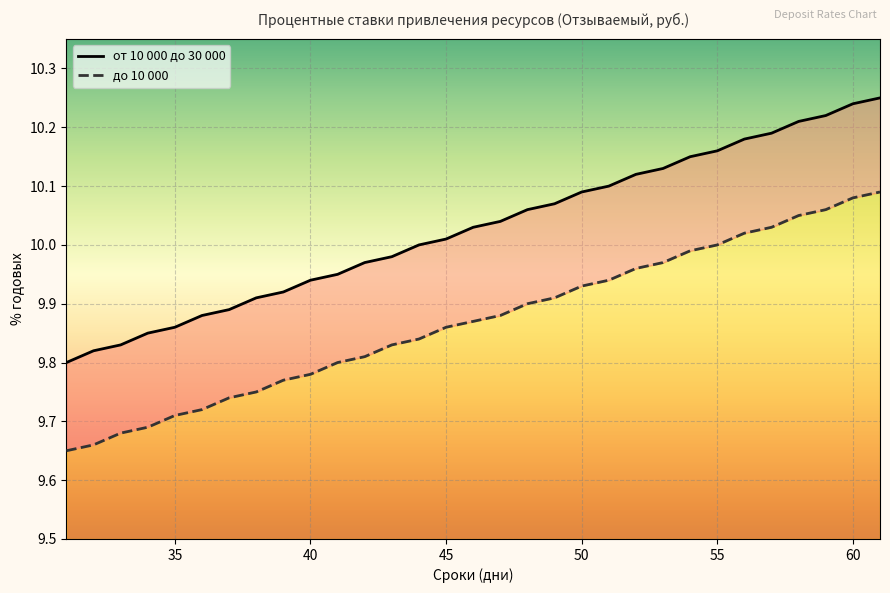

Reading left to right, what are all the values shown in this chart?

от 10 000 до 30 000: 9.8	9.8	9.8	9.8	9.9	9.9	9.9	9.9	9.9	9.9	9.9	10.0	10.0	10.0	10.0	10.0	10.0	10.1	10.1	10.1	10.1	10.1	10.1	10.2	10.2	10.2	10.2	10.2	10.2	10.2	10.2
до 10 000: 9.7	9.7	9.7	9.7	9.7	9.7	9.7	9.8	9.8	9.8	9.8	9.8	9.8	9.8	9.9	9.9	9.9	9.9	9.9	9.9	9.9	10.0	10.0	10.0	10.0	10.0	10.0	10.1	10.1	10.1	10.1